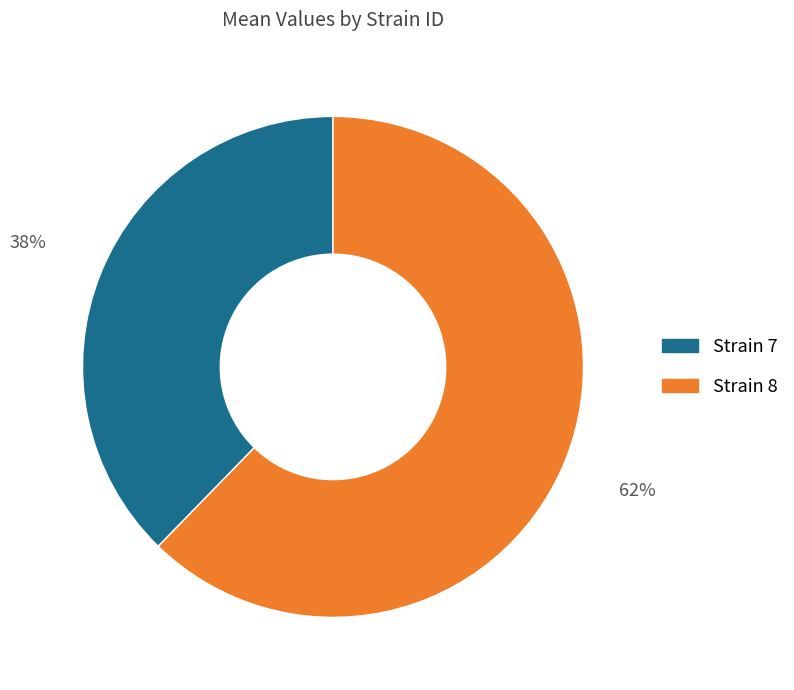

Does any single category account for the majority?

Yes